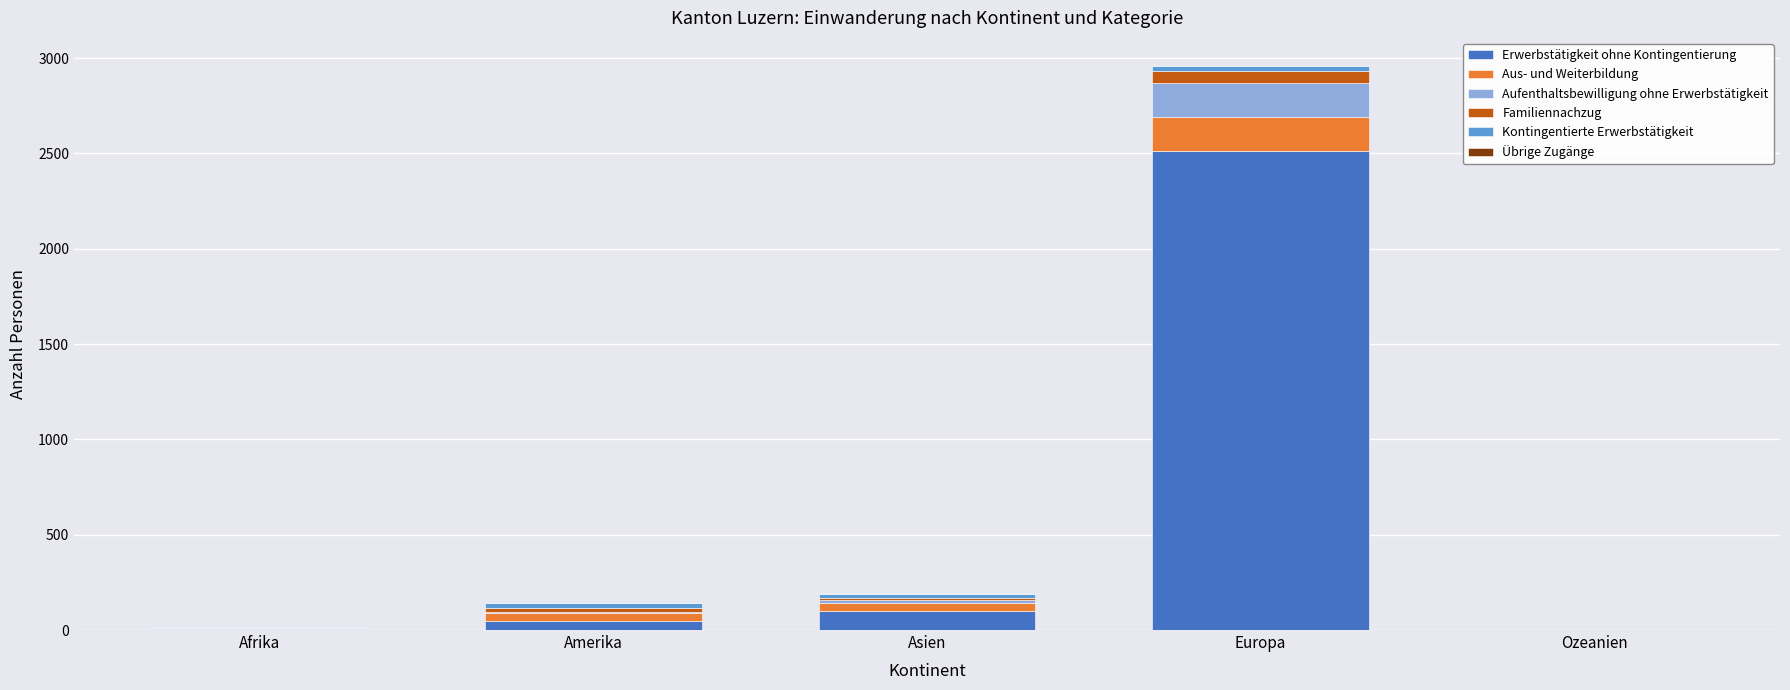

At which category is the sum across all series the highest?

Europa